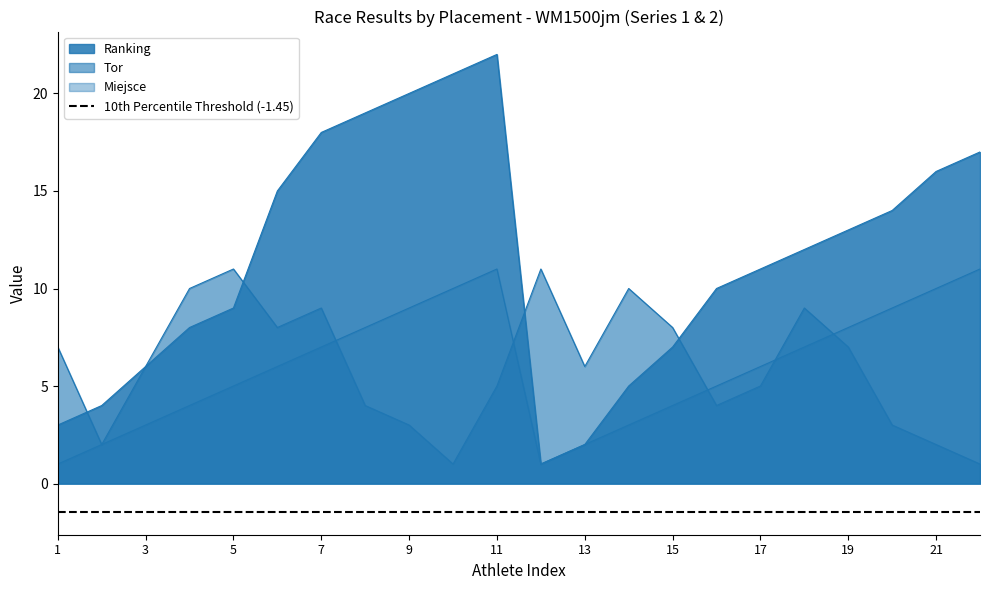

Is it true that Ranking equals 4 at 2?

True